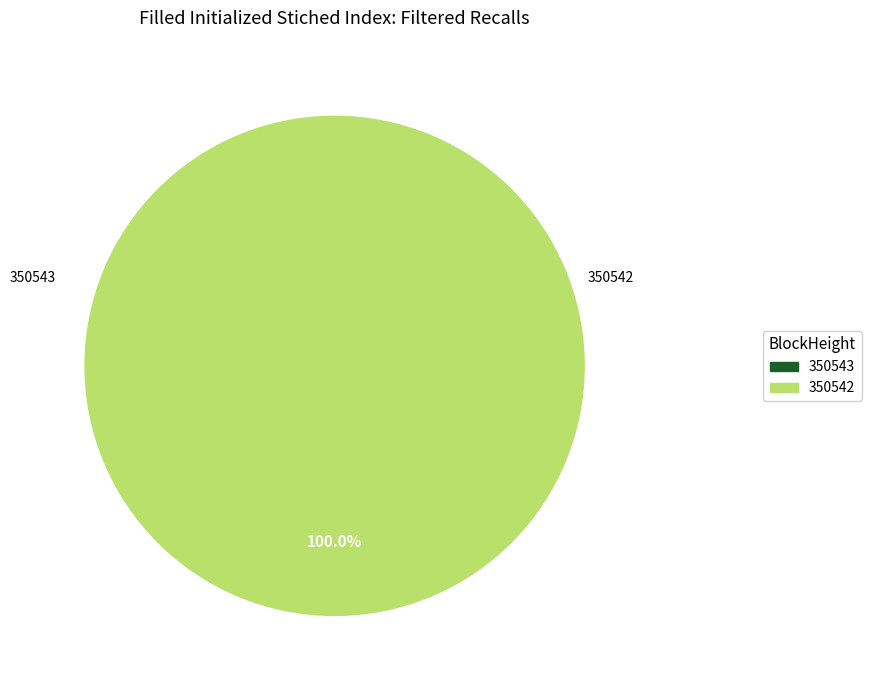

How many segments does this pie chart have?

2